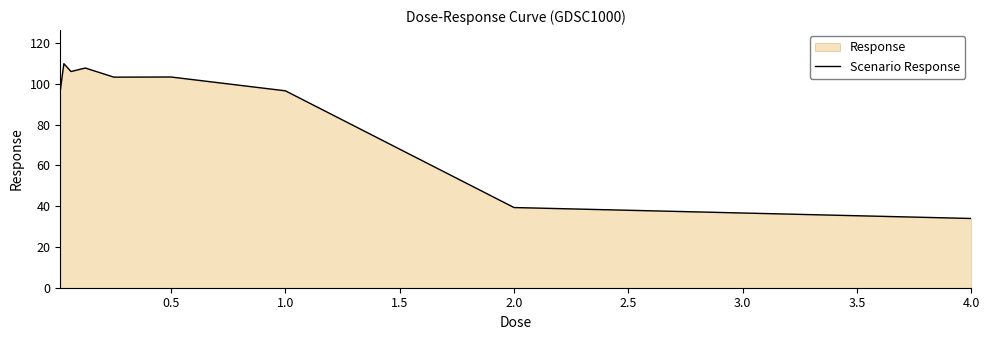

What is the maximum value shown in the chart?

109.9